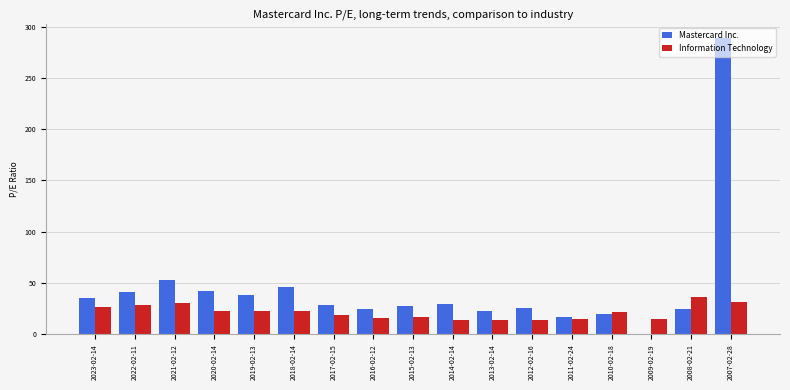

The value of Mastercard Inc. at 2019-02-13 is 38.6. True or false?

True